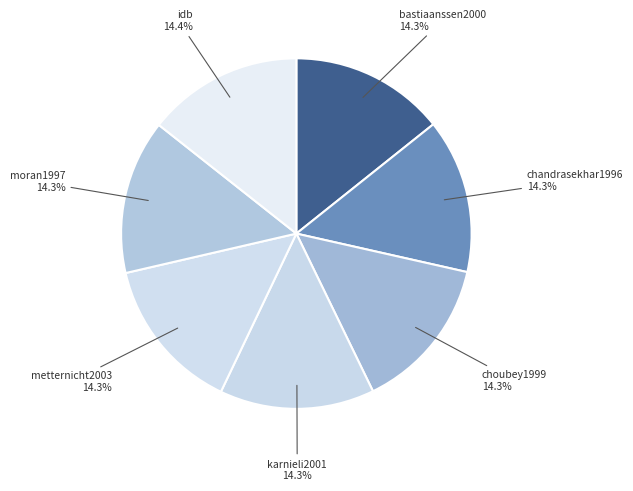

To the nearest percent, what percentage of the pie is chandrasekhar1996?

14%